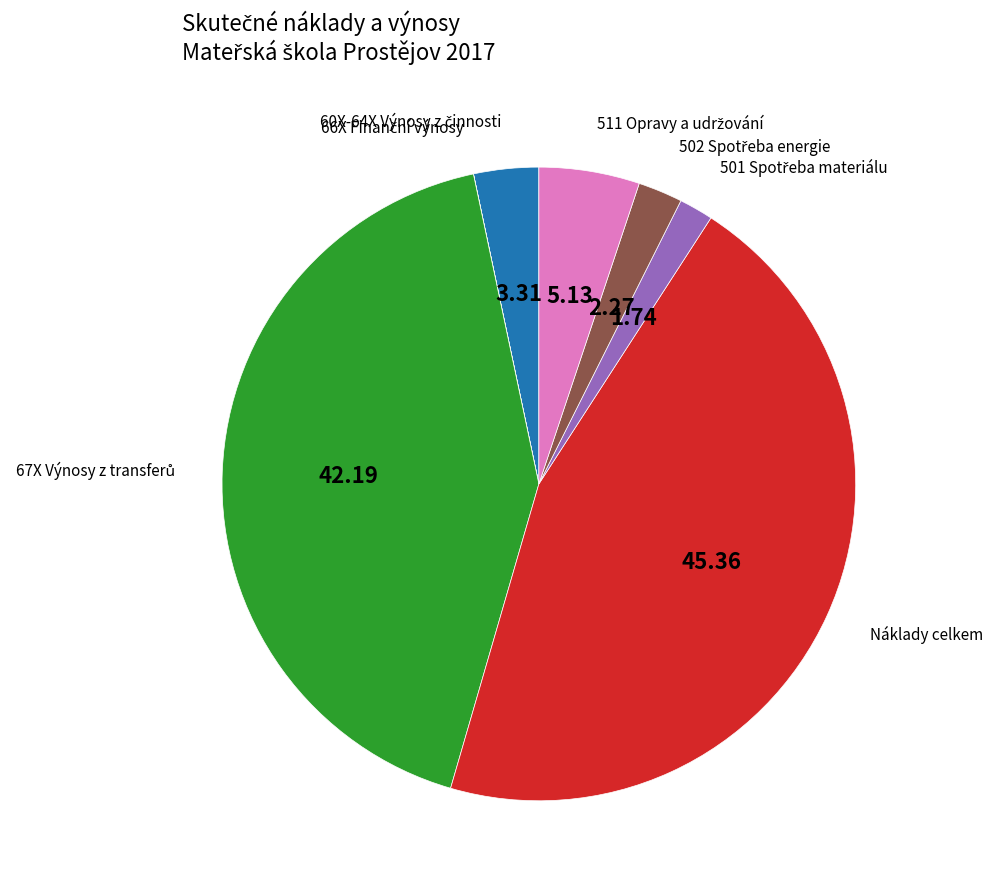

Is there any slice that represents more than half of the pie?

No